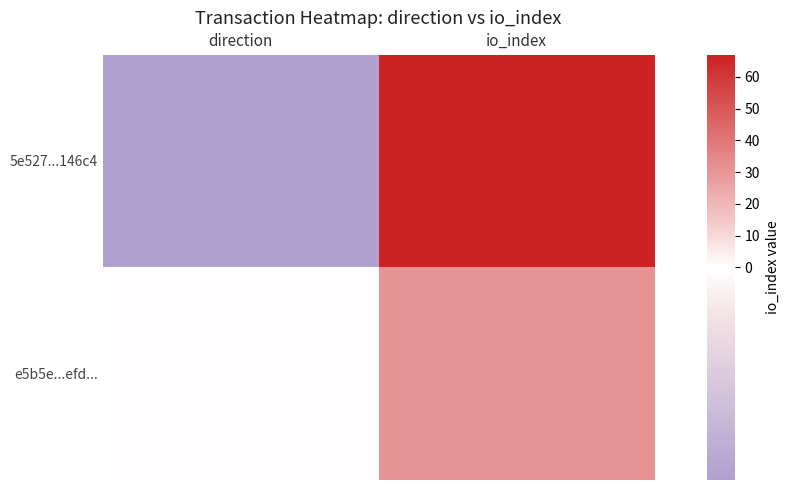

List the series in order of their peak value, highest first.

5e527...146c4, e5b5e...efd...